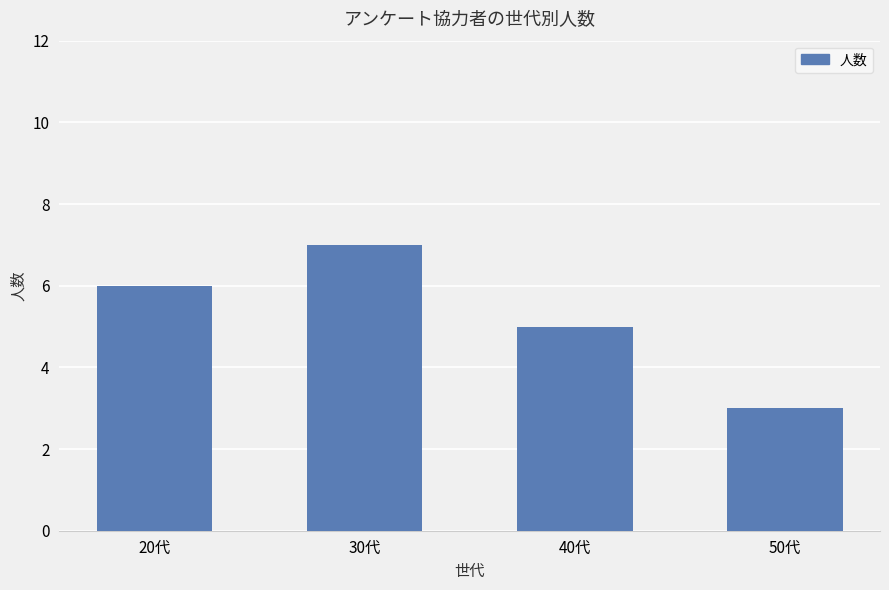

What value does the data have at 40代?

5